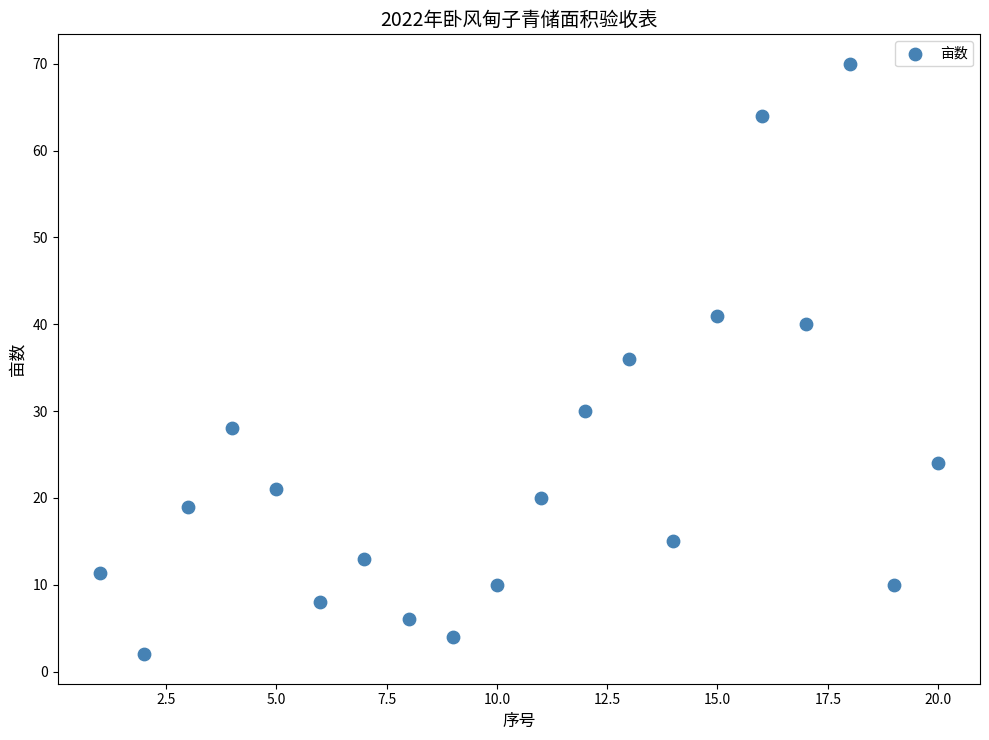

What is the range of X values (max minus min)?

19.0